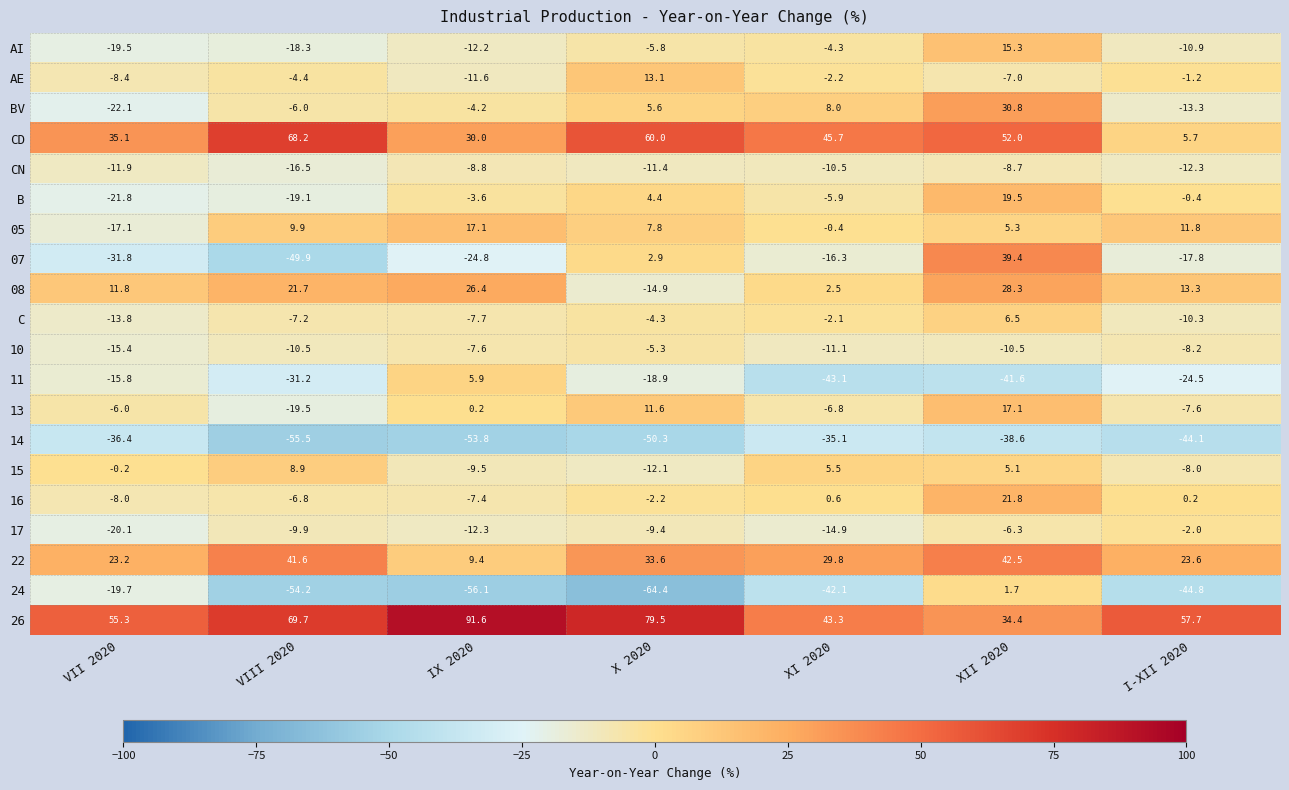

How many values in 07 are above zero?

2